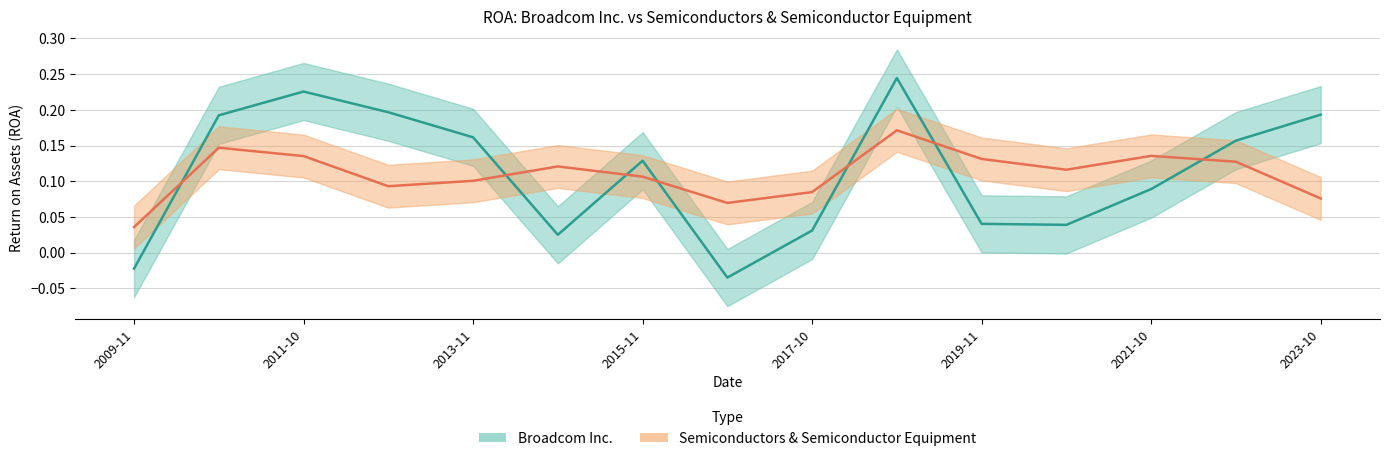

What is the difference between the maximum and second lowest values in the Semiconductors & Semiconductor Equipment series?

0.1